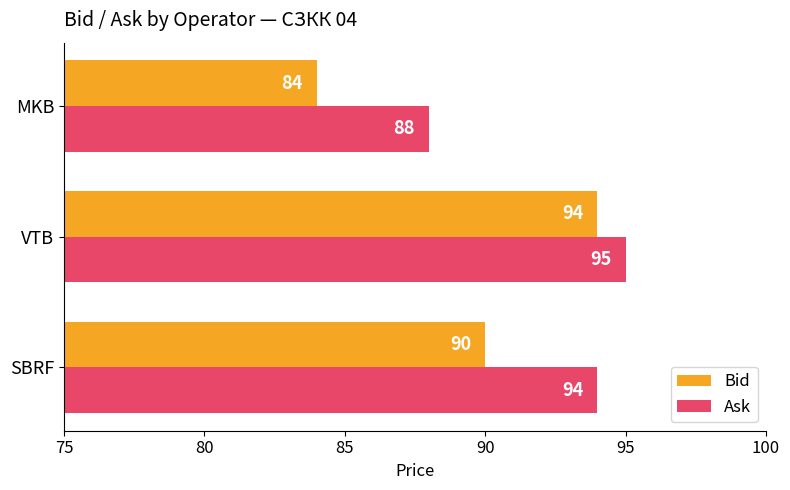

What are all the series names shown in the legend?

Bid, Ask